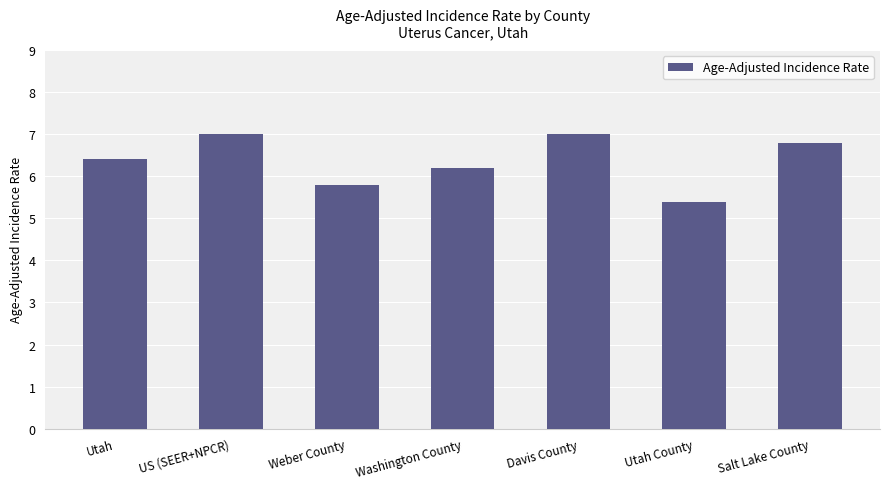

What is the ratio of the value at Washington County to the value at Weber County?

1.1